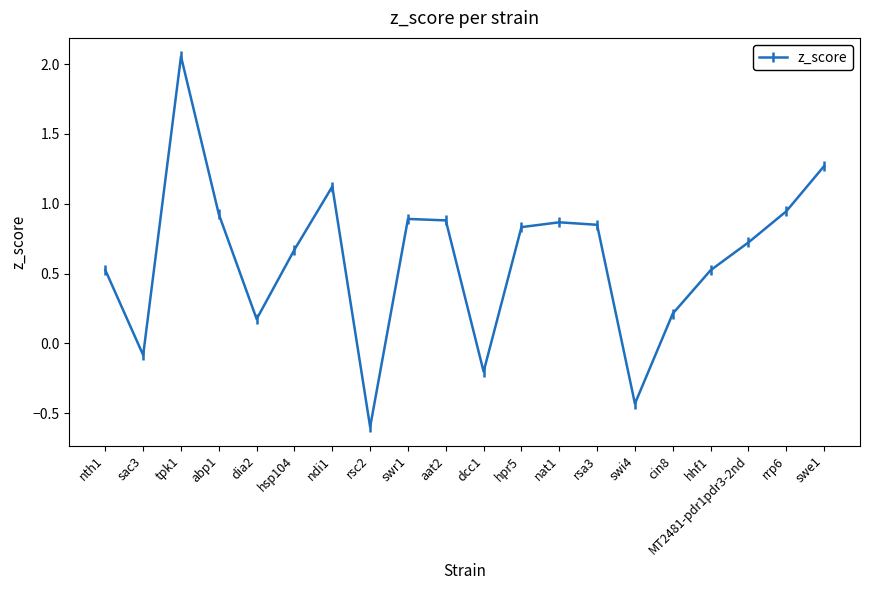

Where is the data nearest to the value 0?

sac3